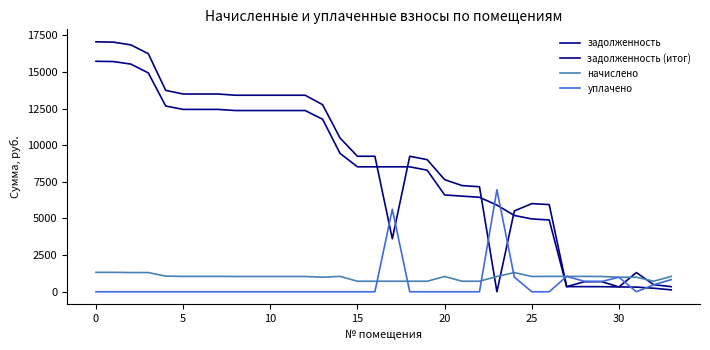

How many lines are shown in the chart?

4